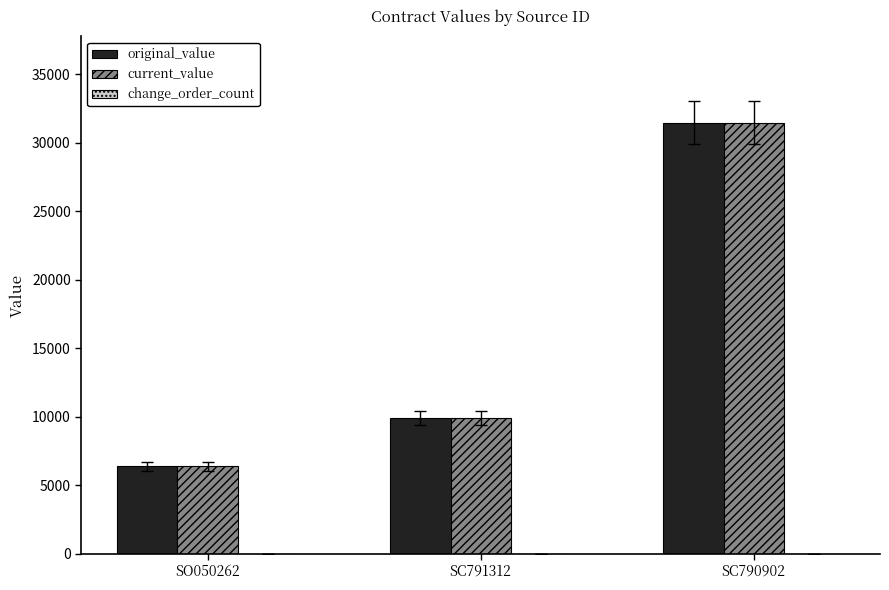

List the labels in order of original_value value, largest first.

SC790902, SC791312, SO050262